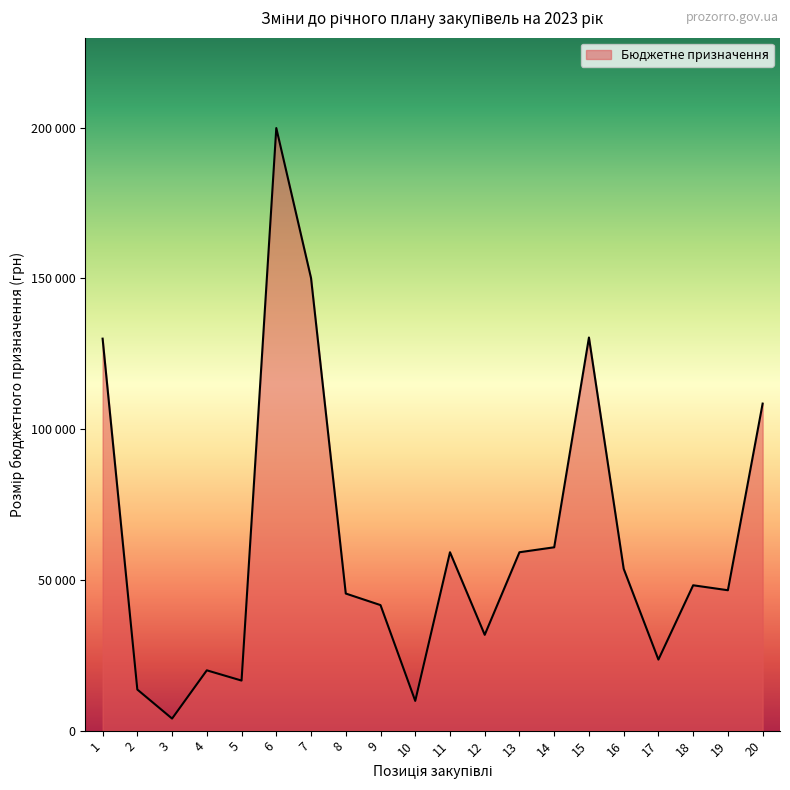

List the labels in order of value, smallest first.

3, 10, 2, 5, 4, 17, 12, 9, 8, 19, 18, 16, 11, 13, 14, 20, 1, 15, 7, 6